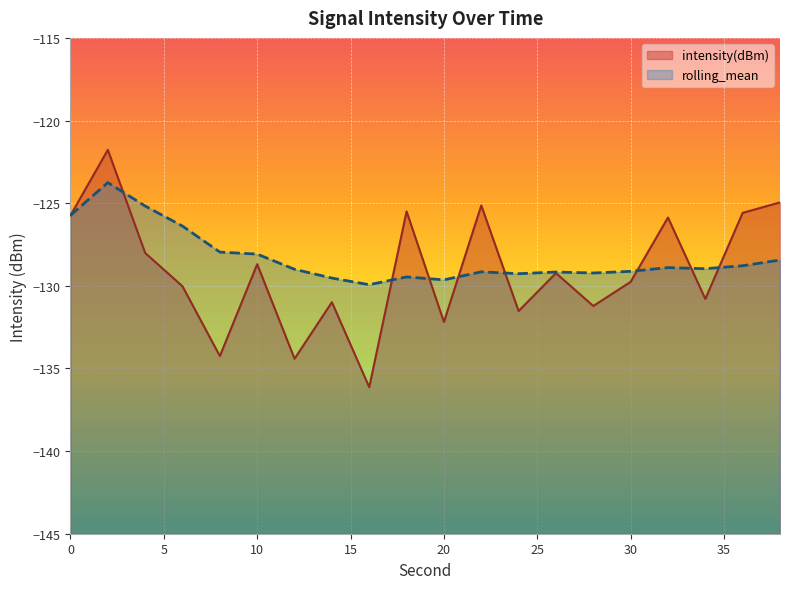

Between which two adjacent categories do rolling_mean and intensity(dBm) first intersect?

2 and 4